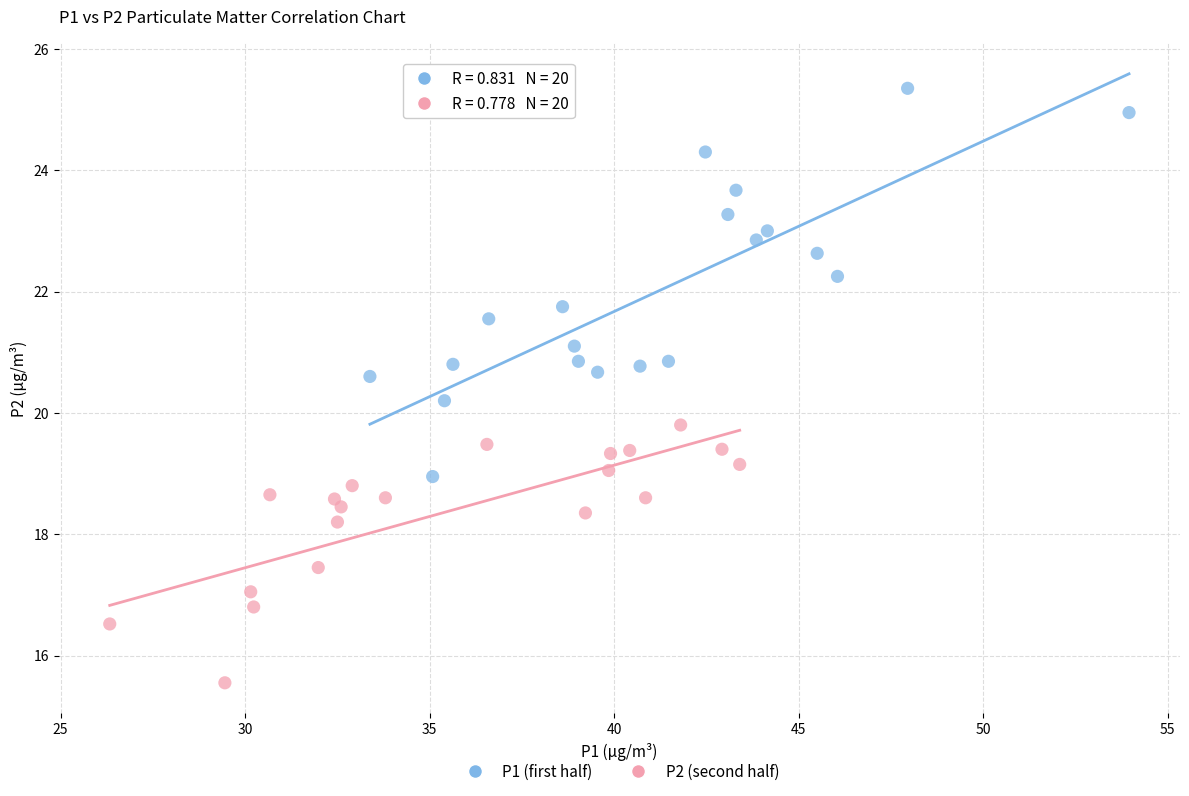

Which series has the widest spread of Y values?

P1 (first half)